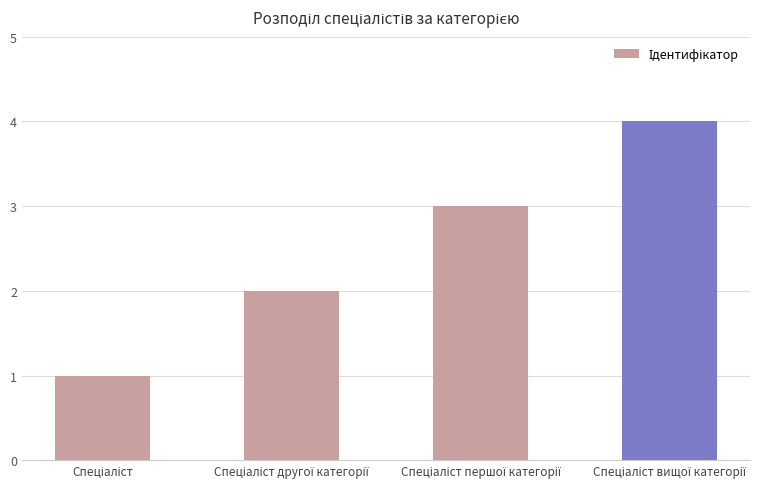

Are the bars horizontal?

No